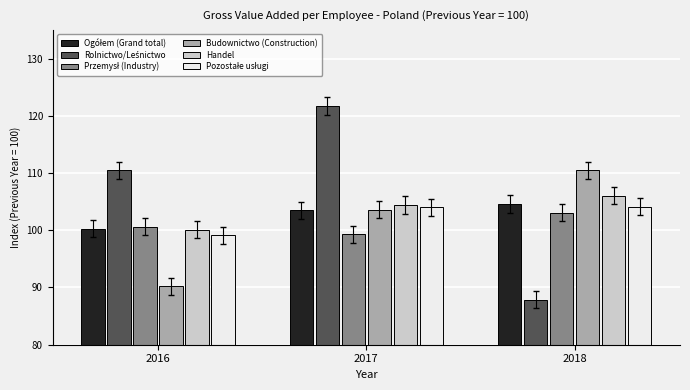

Where does the Handel series first go above 104?

2017